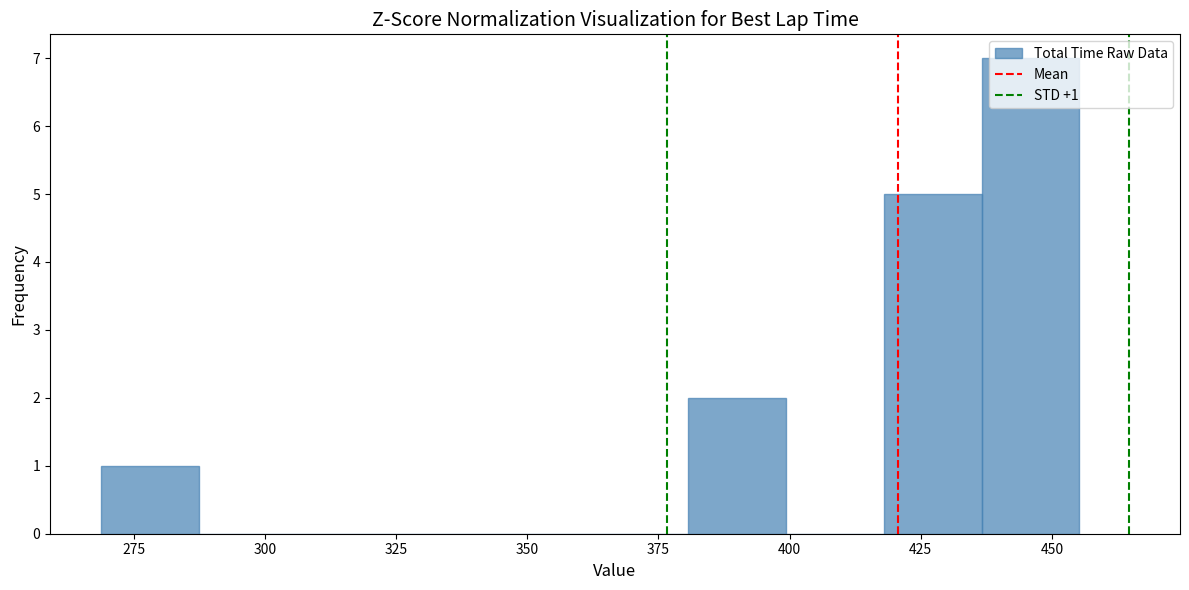

Read against the x-axis, roughly where is the centre of the tallest bar?

445